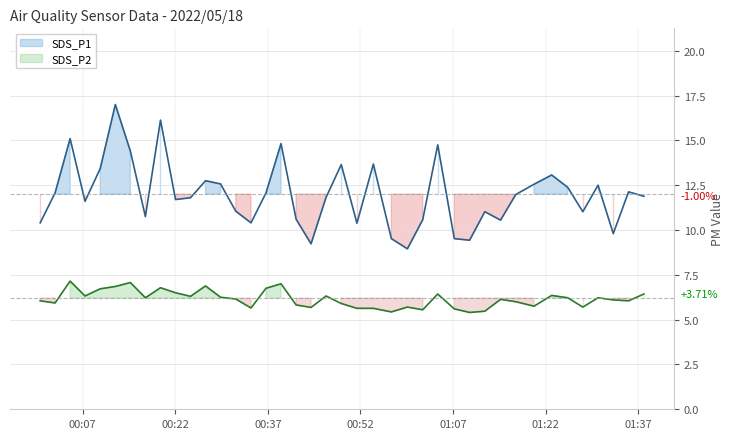

Rank the categories by SDS_P1 value from lowest to highest.

2022/05/18 00:59:37, 2022/05/18 00:44:00, 2022/05/18 01:09:42, 2022/05/18 00:57:01, 2022/05/18 01:07:13, 2022/05/18 01:32:59, 2022/05/18 00:51:26, 2022/05/18 00:00:06, 2022/05/18 00:34:16, 2022/05/18 01:14:43, 2022/05/18 01:02:06, 2022/05/18 00:41:35, 2022/05/18 00:17:09, 2022/05/18 01:12:10, 2022/05/18 01:28:03, 2022/05/18 00:31:48, 2022/05/18 00:07:22, 2022/05/18 00:22:02, 2022/05/18 00:24:28, 2022/05/18 00:46:26, 2022/05/18 01:37:57, 2022/05/18 01:17:11, 2022/05/18 00:02:31, 2022/05/18 00:36:42, 2022/05/18 01:35:28, 2022/05/18 01:25:36, 2022/05/18 01:30:31, 2022/05/18 01:20:08, 2022/05/18 00:29:20, 2022/05/18 00:26:54, 2022/05/18 01:23:00, 2022/05/18 00:09:50, 2022/05/18 00:48:54, 2022/05/18 00:54:06, 2022/05/18 00:14:43, 2022/05/18 01:04:32, 2022/05/18 00:39:08, 2022/05/18 00:04:57, 2022/05/18 00:19:36, 2022/05/18 00:12:17